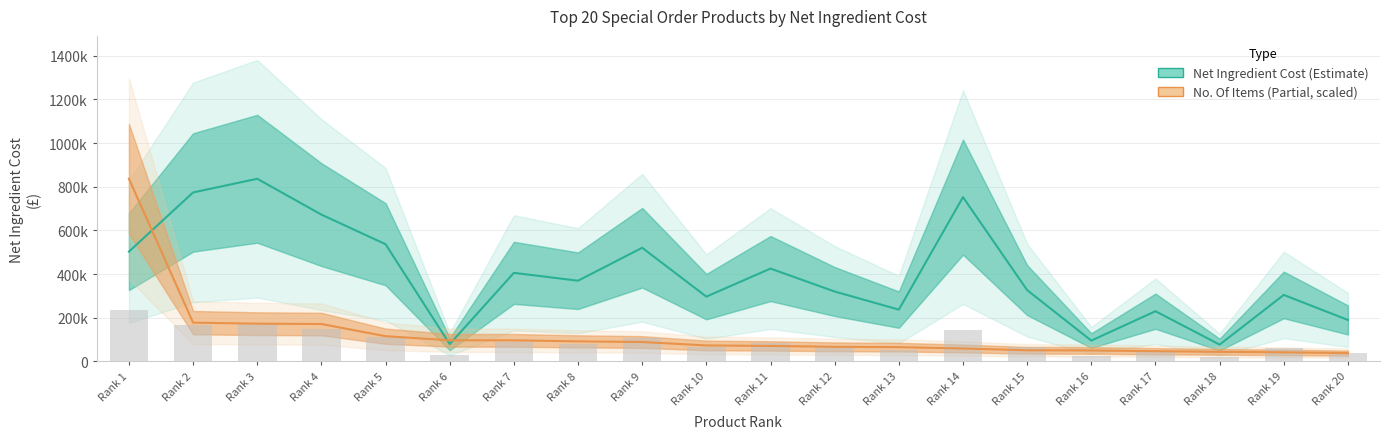

The Net Ingredient Cost series shows 672708.6 at Rank 4. True or false?

True